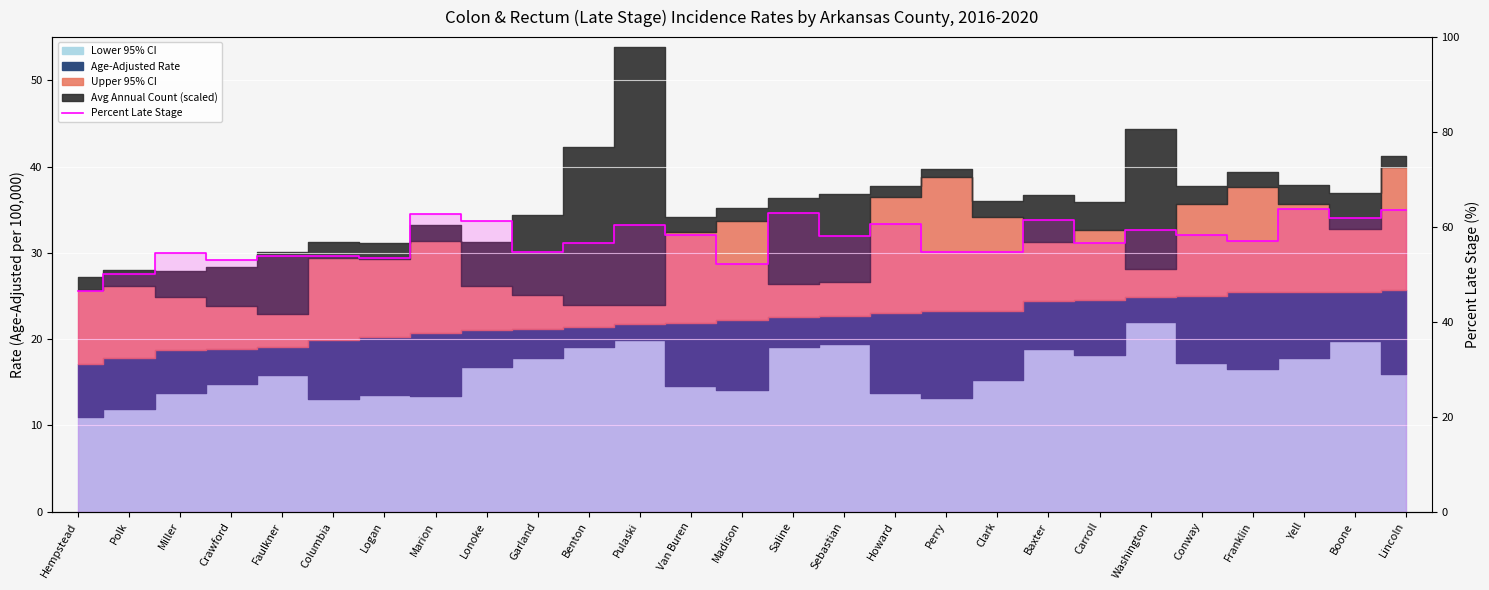

What is the smallest value displayed?

46.4